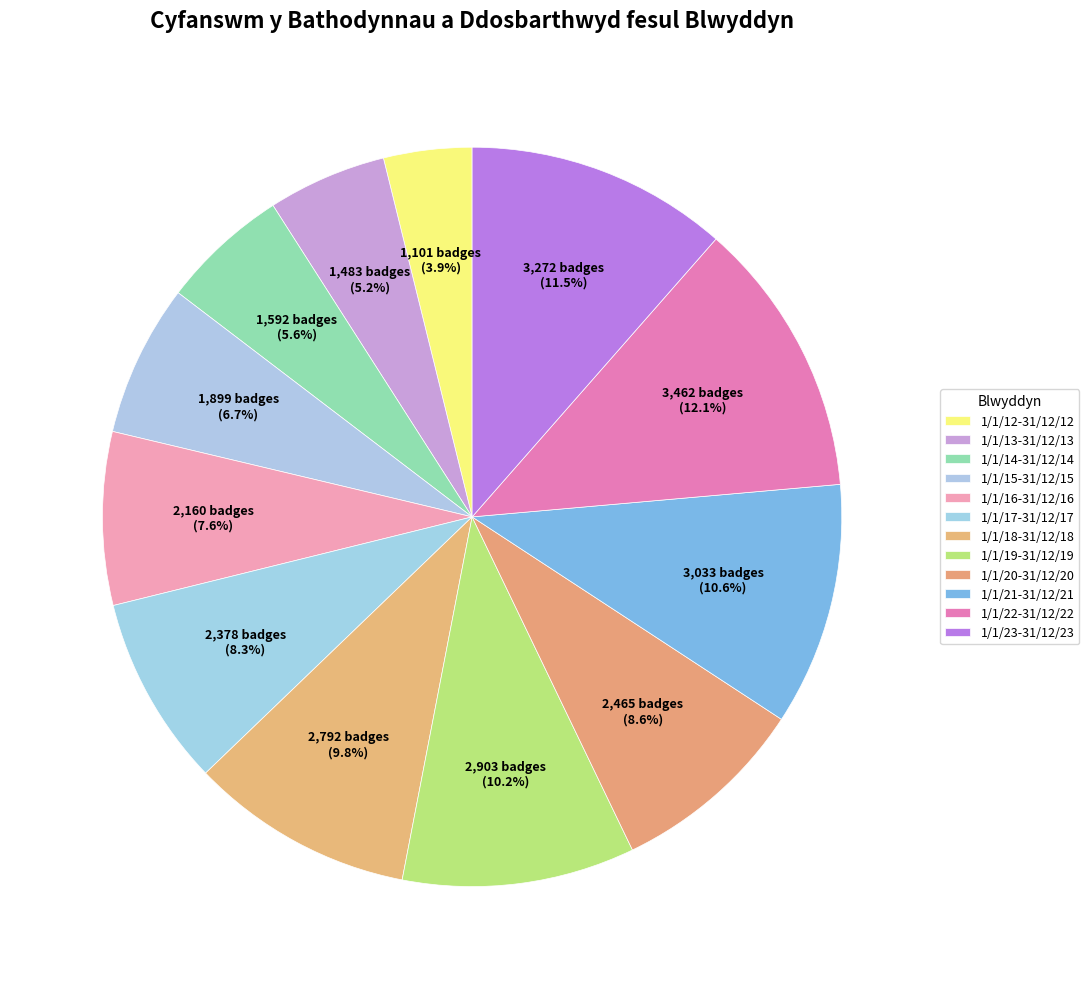

Rank the categories by value from highest to lowest.

1/1/22-31/12/22, 1/1/23-31/12/23, 1/1/21-31/12/21, 1/1/19-31/12/19, 1/1/18-31/12/18, 1/1/20-31/12/20, 1/1/17-31/12/17, 1/1/16-31/12/16, 1/1/15-31/12/15, 1/1/14-31/12/14, 1/1/13-31/12/13, 1/1/12-31/12/12